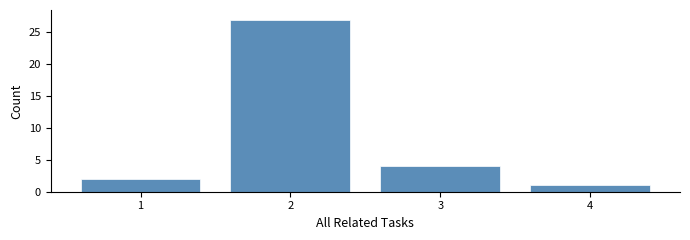

How tall is the bar that spans 0.5 to 1.5 on the x-axis? The values are not printed on the chart, so give them approximately, as read against the axis.

2